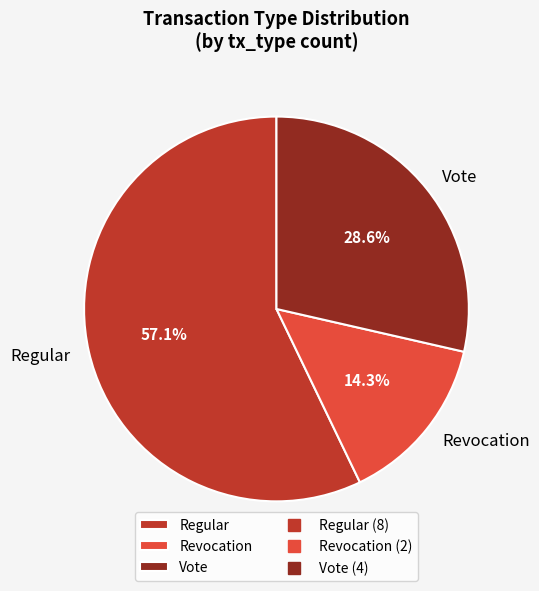

Rank the categories by value from highest to lowest.

Regular, Vote, Revocation